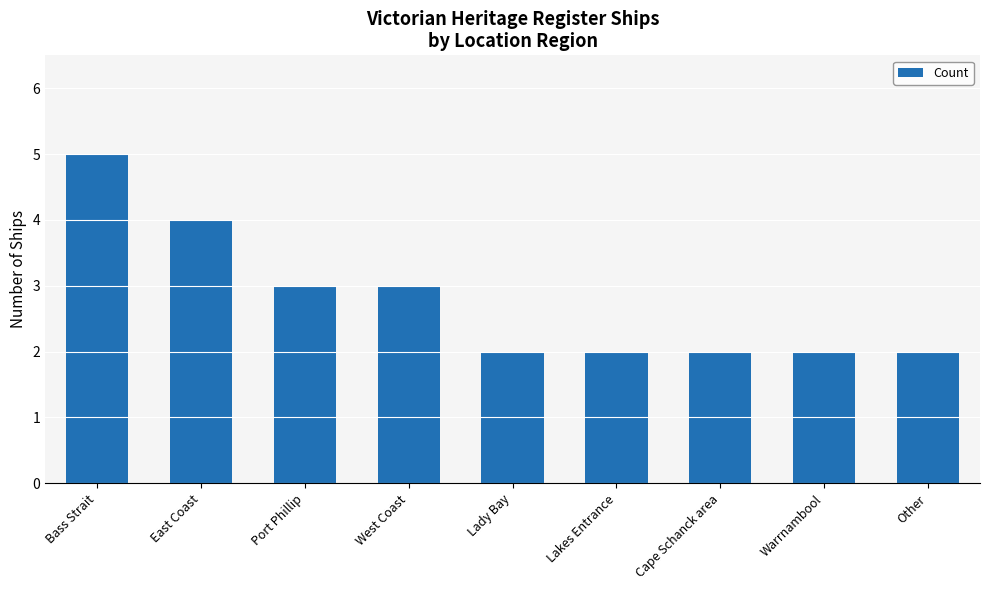

Is it true that the value at Cape Schanck area is 1?

False